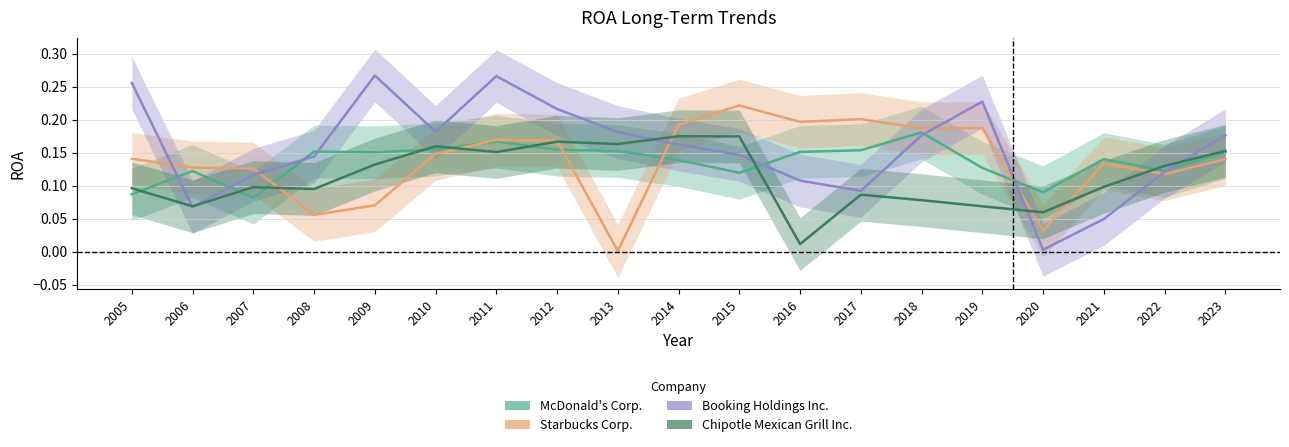

How many intersections are there between McDonald's Corp. and Booking Holdings Inc.?

8